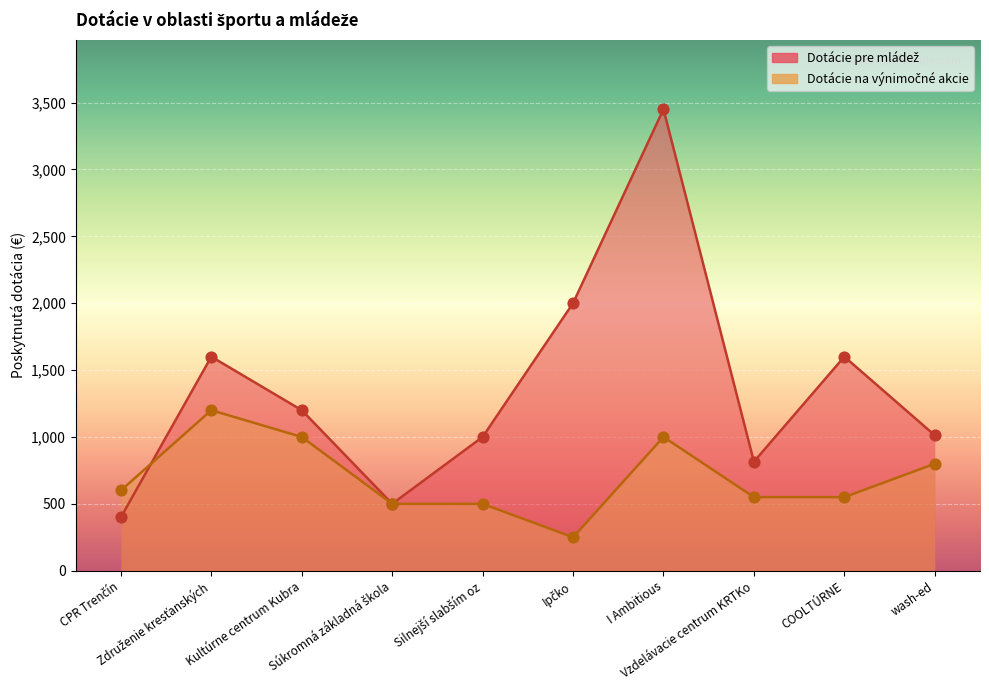

What are all the series names shown in the legend?

Dotácie pre mládež, Dotácie na výnimočné akcie